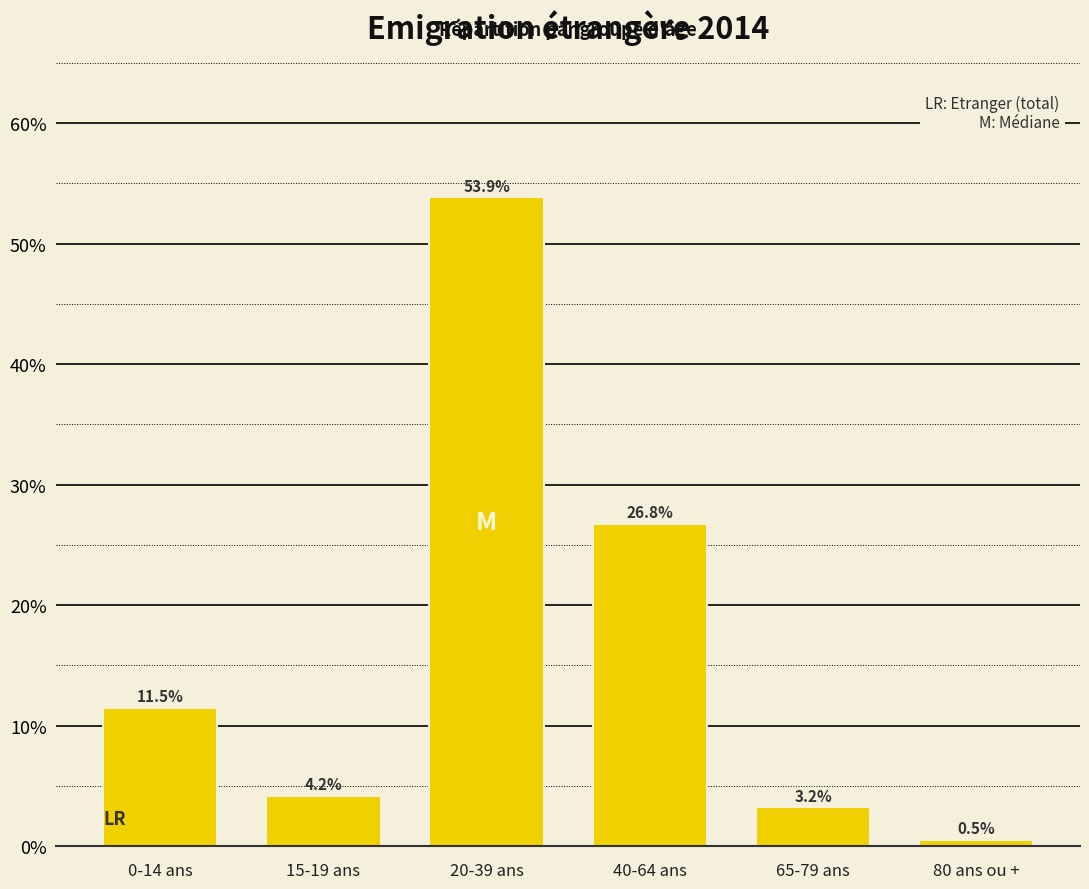

Reading left to right, extract all data points from this chart.

11.5	4.2	53.9	26.8	3.2	0.5